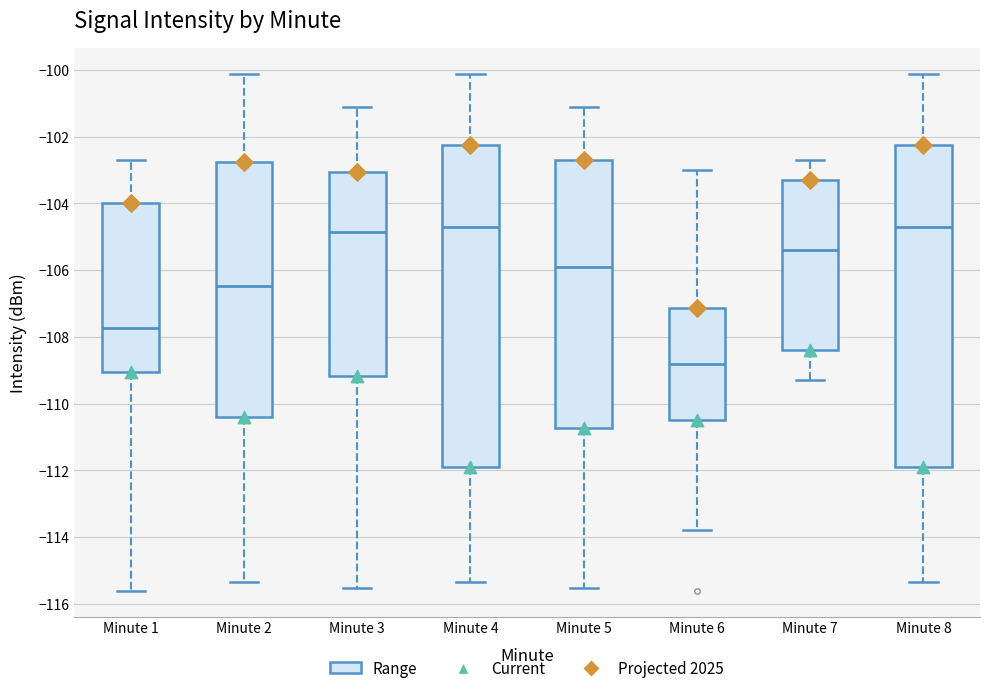

Reading left to right, transcribe this box plot: for each box, give where its median line is, the range the box spans, and where its two whiskers end, as read against the y-axis. The values are not printed on the chart, so give them approximately, as read against the axis.

Minute 1: median -107.8, box -109.0 to -104.0, whiskers -115.6 to -102.6
Minute 2: median -106.4, box -110.4 to -102.8, whiskers -115.4 to -100.2
Minute 3: median -104.8, box -109.2 to -103.0, whiskers -115.6 to -101.2
Minute 4: median -104.8, box -111.8 to -102.2, whiskers -115.4 to -100.2
Minute 5: median -106.0, box -110.8 to -102.8, whiskers -115.6 to -101.2
Minute 6: median -108.8, box -110.4 to -107.2, whiskers -113.8 to -103.0
Minute 7: median -105.4, box -108.4 to -103.4, whiskers -109.4 to -102.6
Minute 8: median -104.8, box -111.8 to -102.2, whiskers -115.4 to -100.2